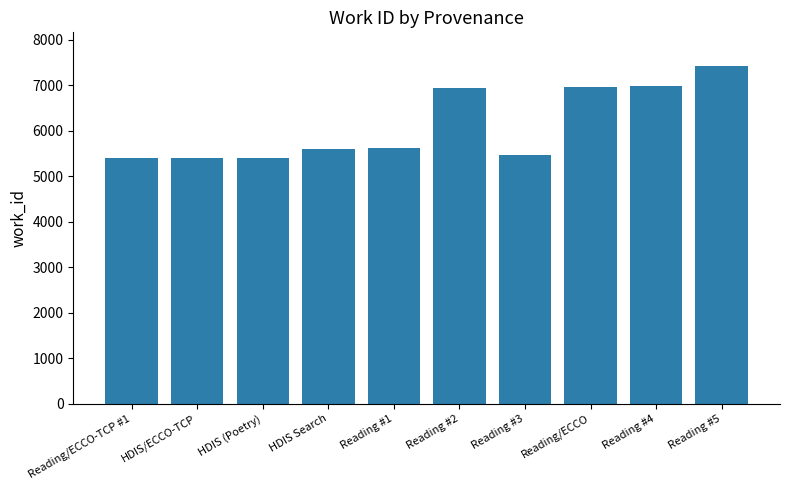

At which category does the chart reach its peak across all series?

Reading #5